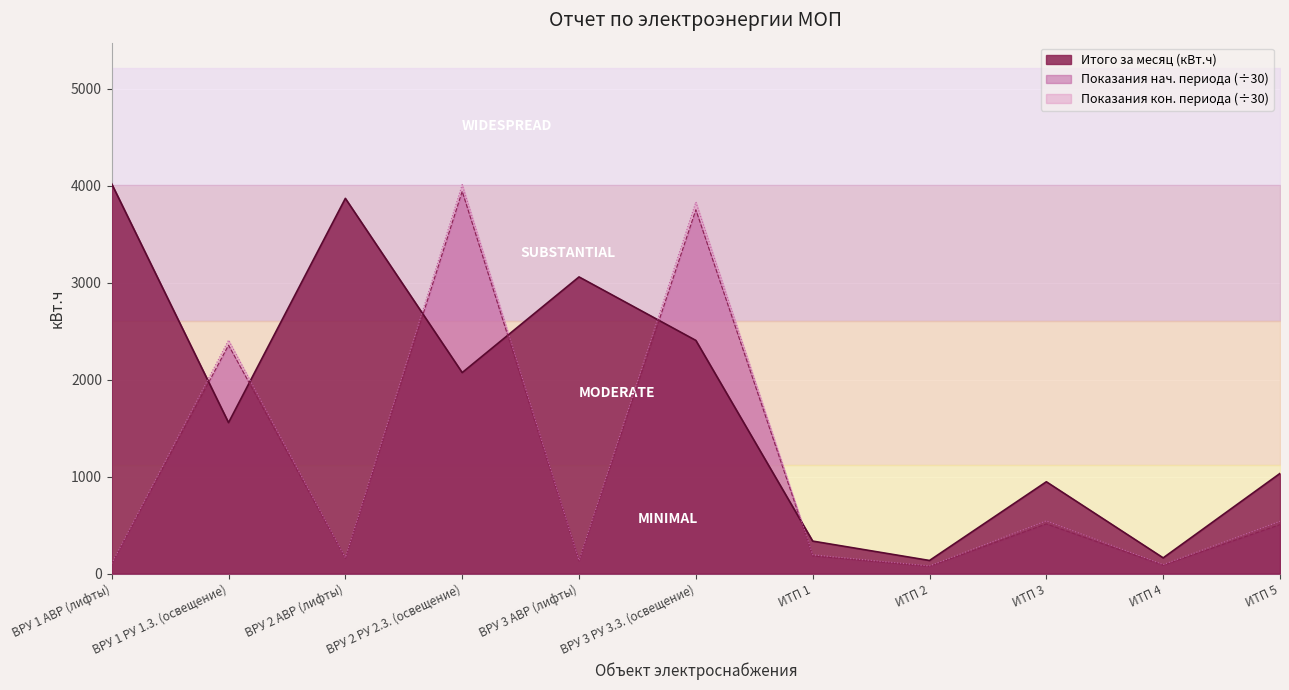

True or false: Показания нач. периода has more than 1 interior local peaks.

True